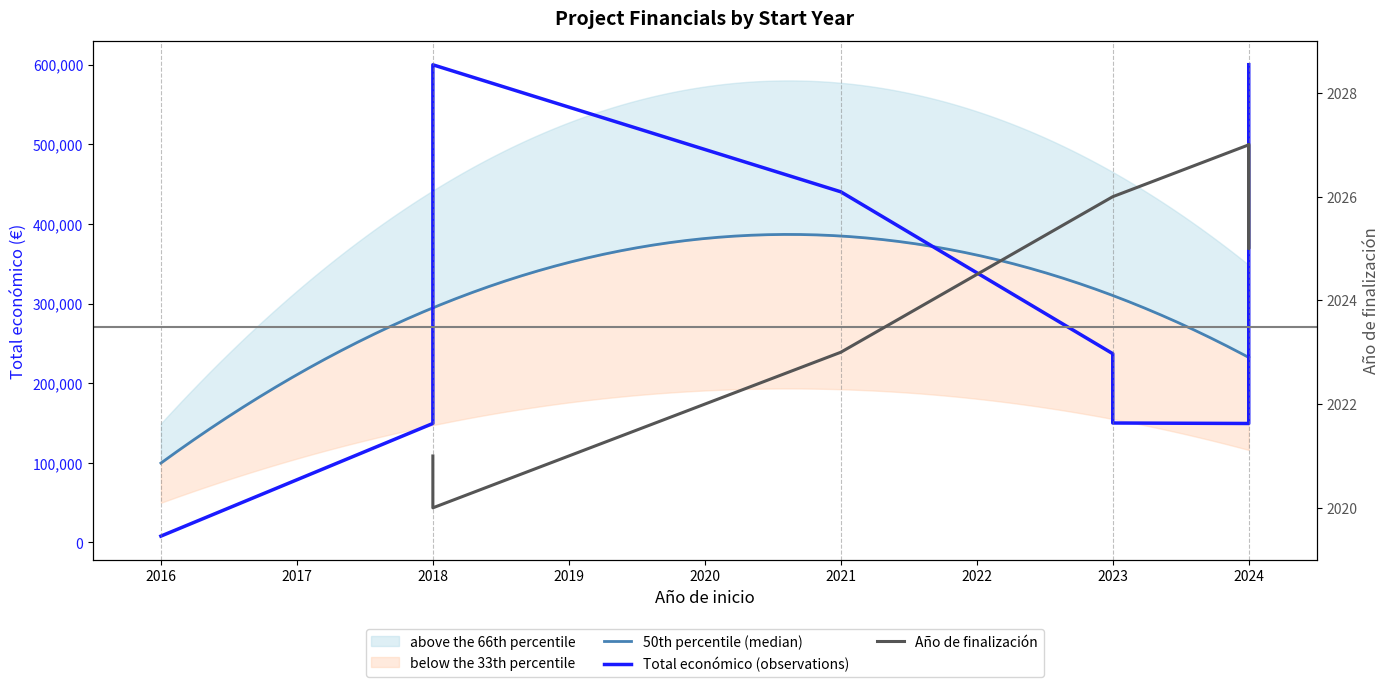

Where is the first local maximum?

2018